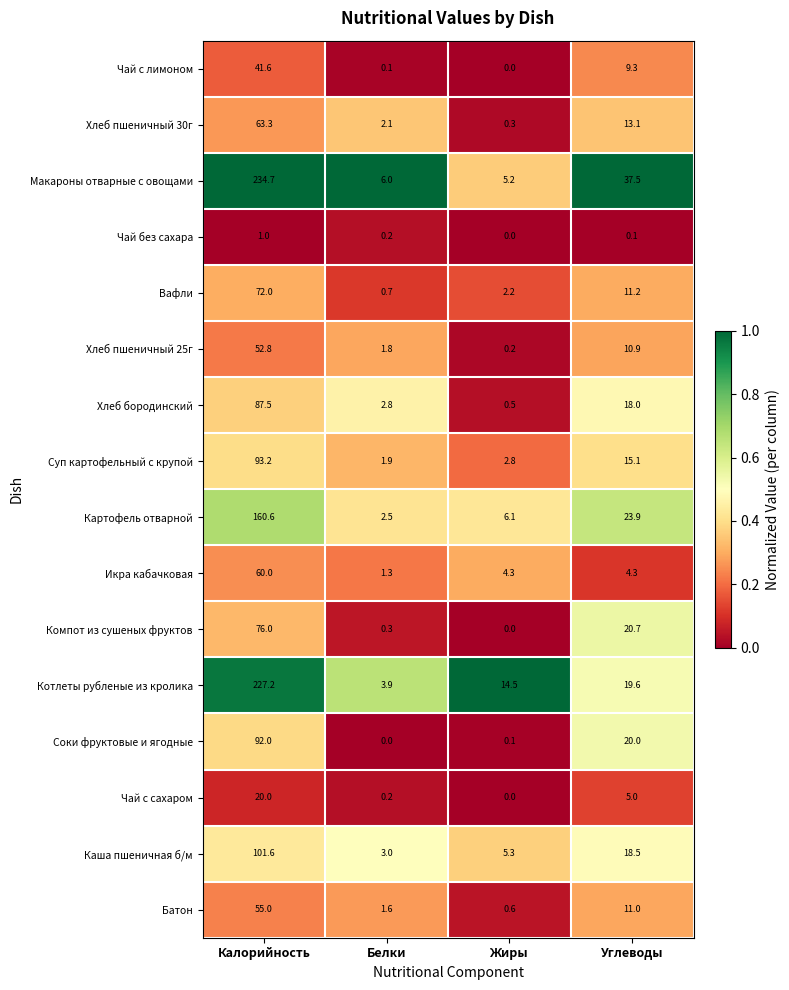

Rank the series by their maximum value, from lowest to highest.

Чай без сахара, Чай с сахаром, Чай с лимоном, Хлеб пшеничный 25г, Батон, Икра кабачковая, Хлеб пшеничный 30г, Вафли, Компот из сушеных фруктов, Хлеб бородинский, Соки фруктовые и ягодные, Суп картофельный с крупой, Каша пшеничная б/м, Картофель отварной, Котлеты рубленые из кролика, Макароны отварные с овощами